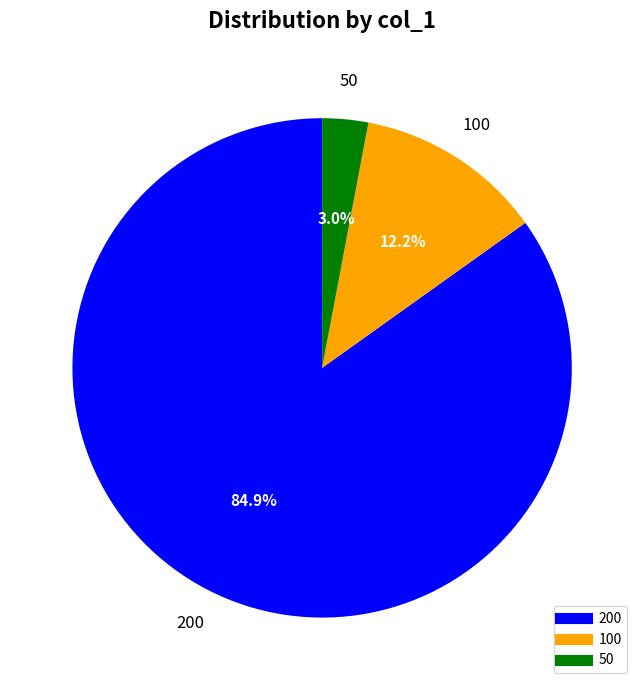

To the nearest percent, what is the difference between the largest and smallest slice percentages?

82%